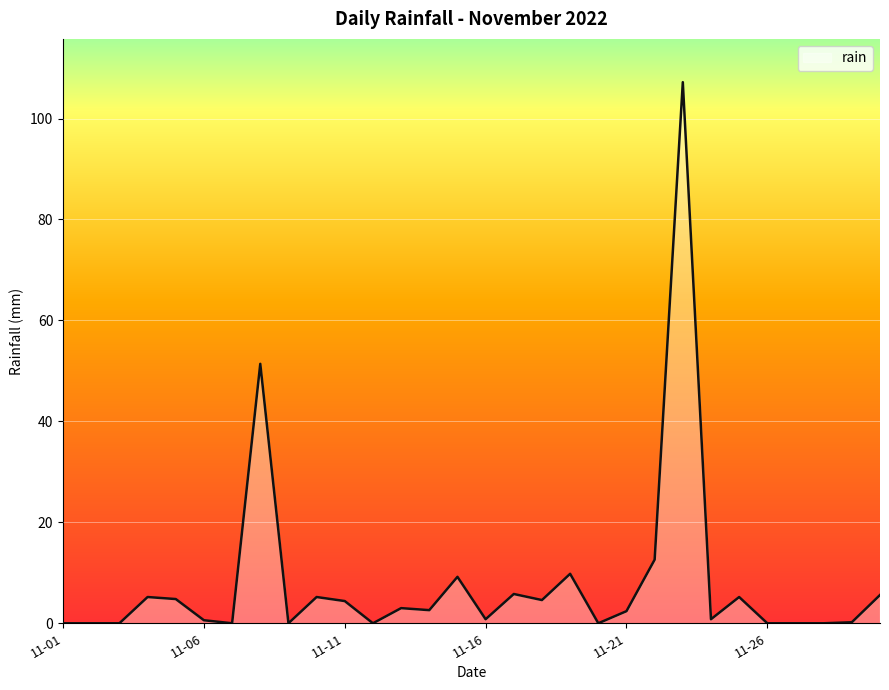

What is the difference between the maximum and minimum values?

107.2